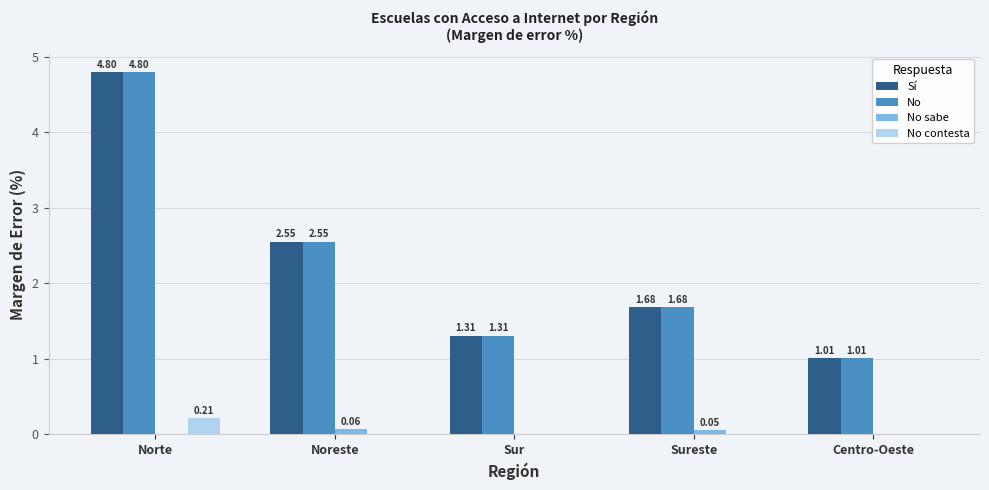

What are all the series names shown in the legend?

Sí, No, No sabe, No contesta